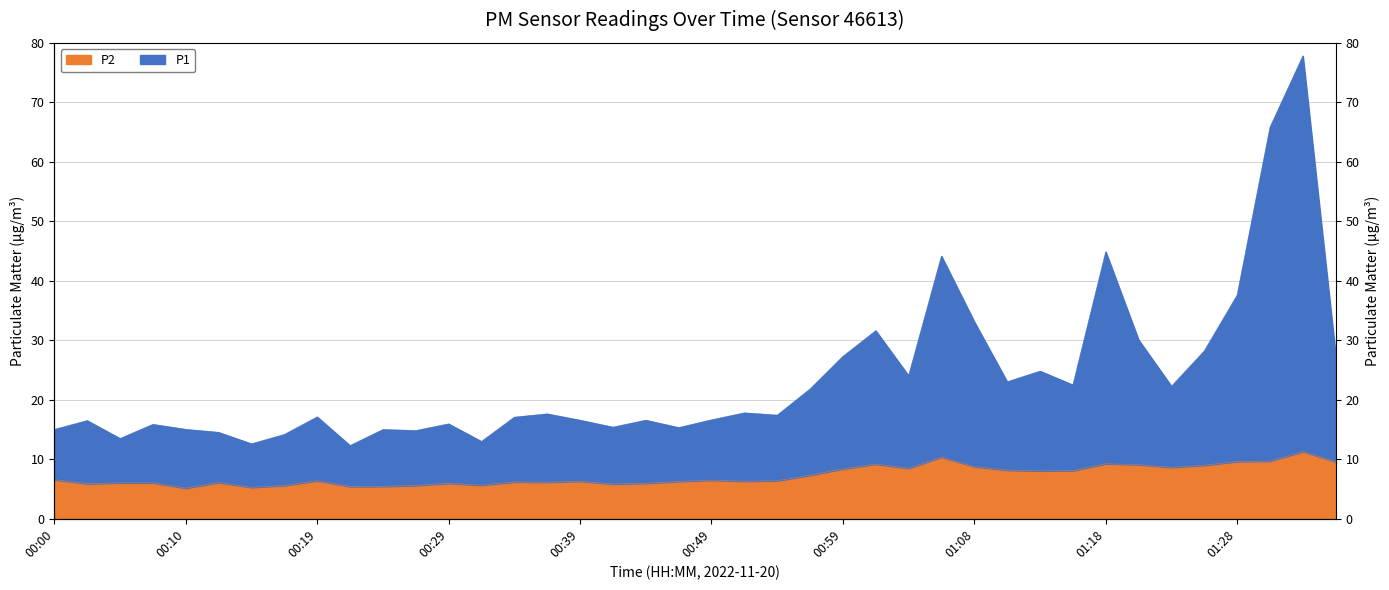

True or false: P1 has more than 2 points higher than both neighbors.

True